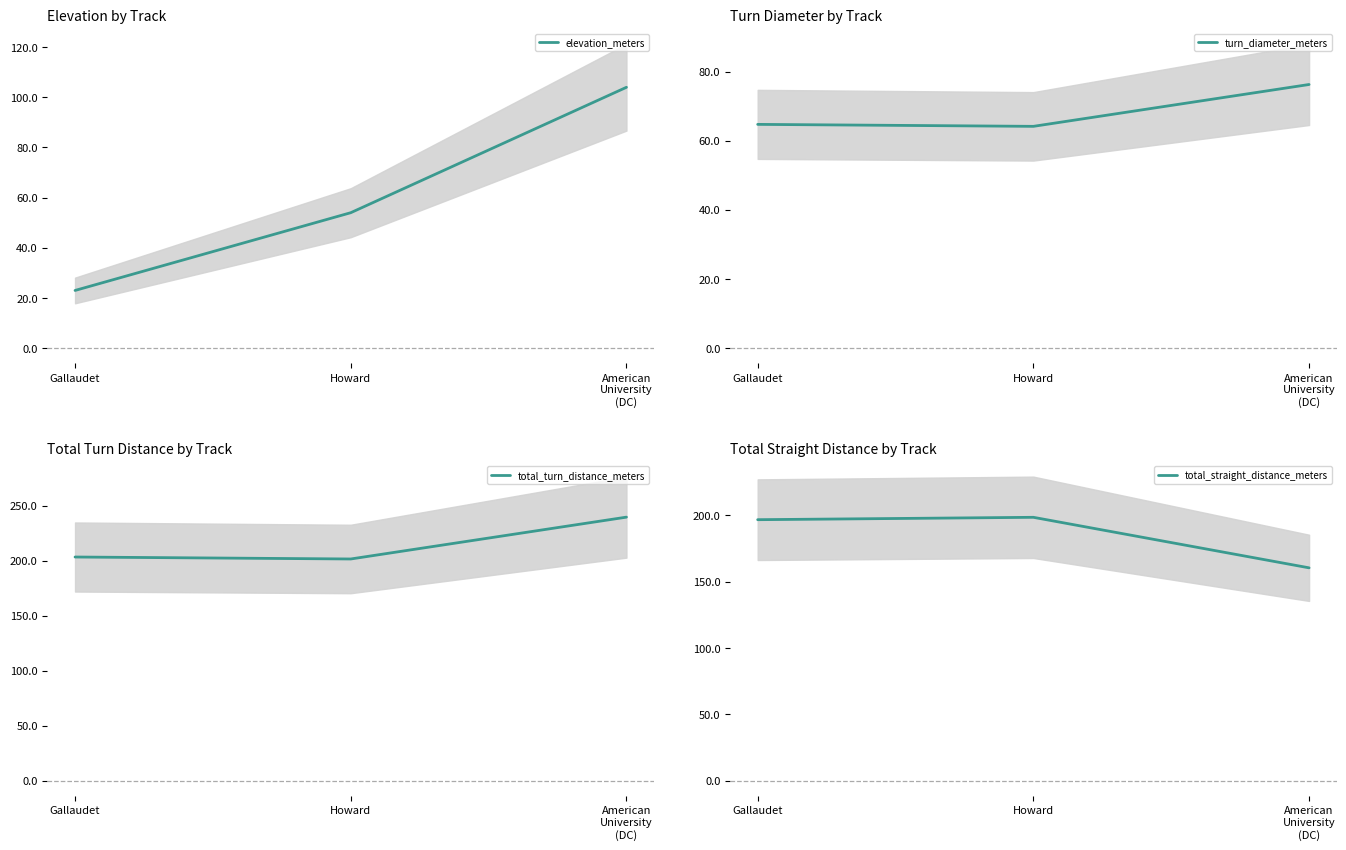

Reading left to right, what are all the values shown in this chart?

elevation_meters: Gallaudet=23.0	Howard=54.0	American
University
(DC)=104.0
turn_diameter_meters: Gallaudet=64.8	Howard=64.2	American
University
(DC)=76.3
total_turn_distance_meters: Gallaudet=203.4	Howard=201.6	American
University
(DC)=239.7
total_straight_distance_meters: Gallaudet=196.6	Howard=198.4	American
University
(DC)=160.3